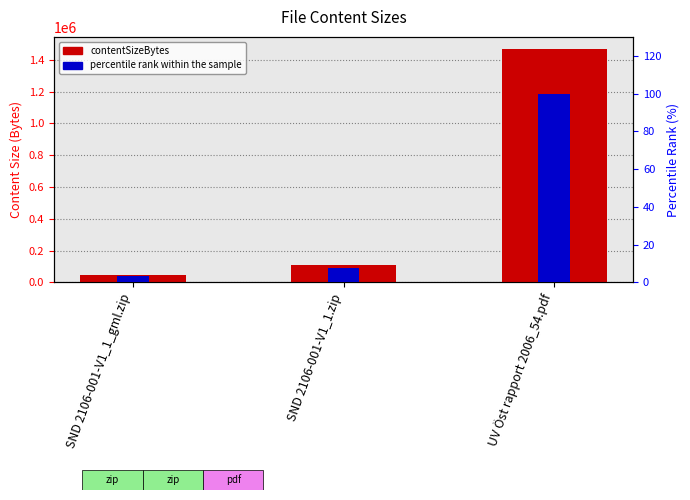

At which label does contentSizeBytes reach its minimum?

SND 2106-001-V1_1_gml.zip